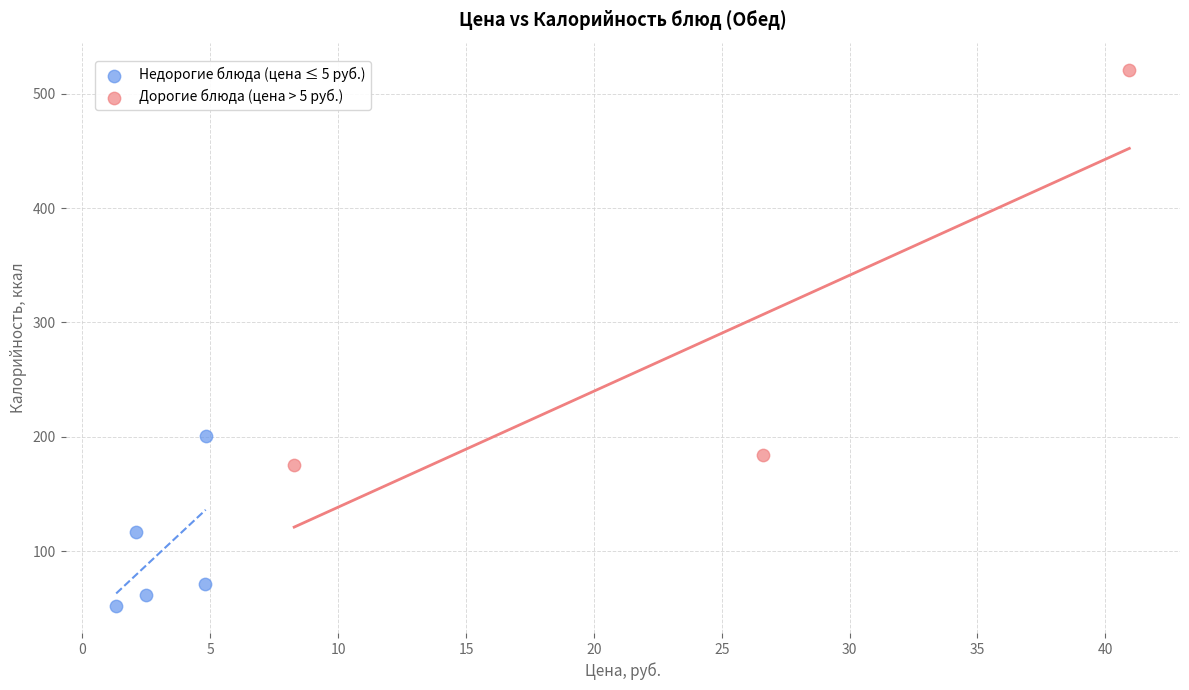

Which series contains the highest Y value?

Дорогие блюда (цена > 5 руб.)